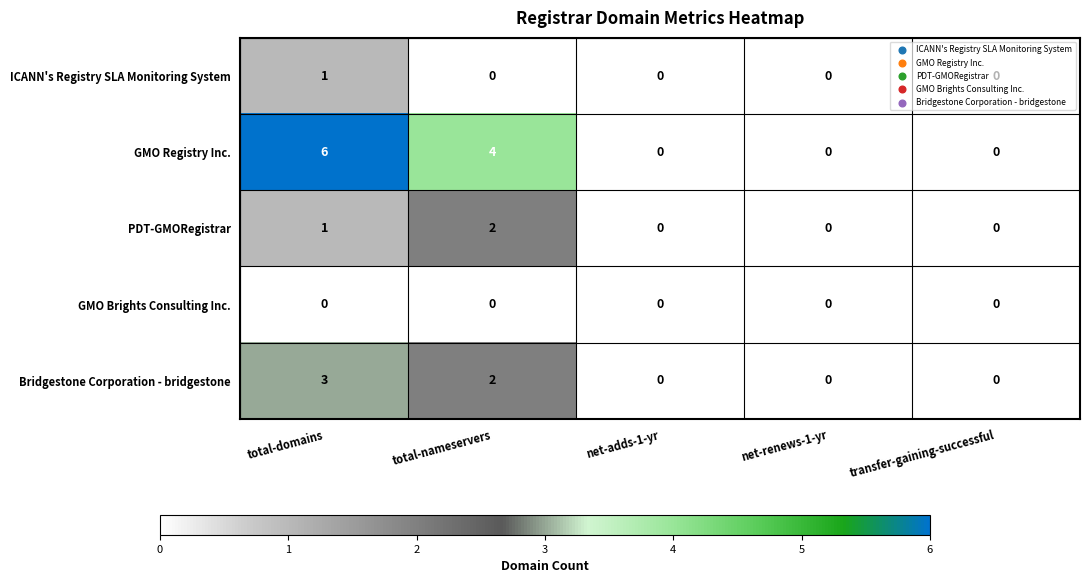

The ICANN's Registry SLA Monitoring System series shows 0 at net-adds-1-yr. True or false?

True